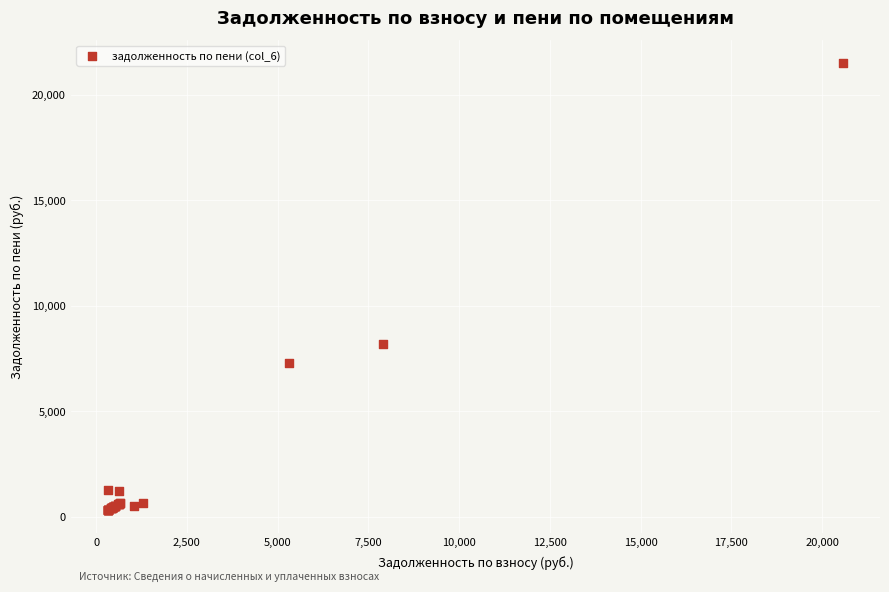

What Y value in the scatter plot is closest to 10921?

8212.2